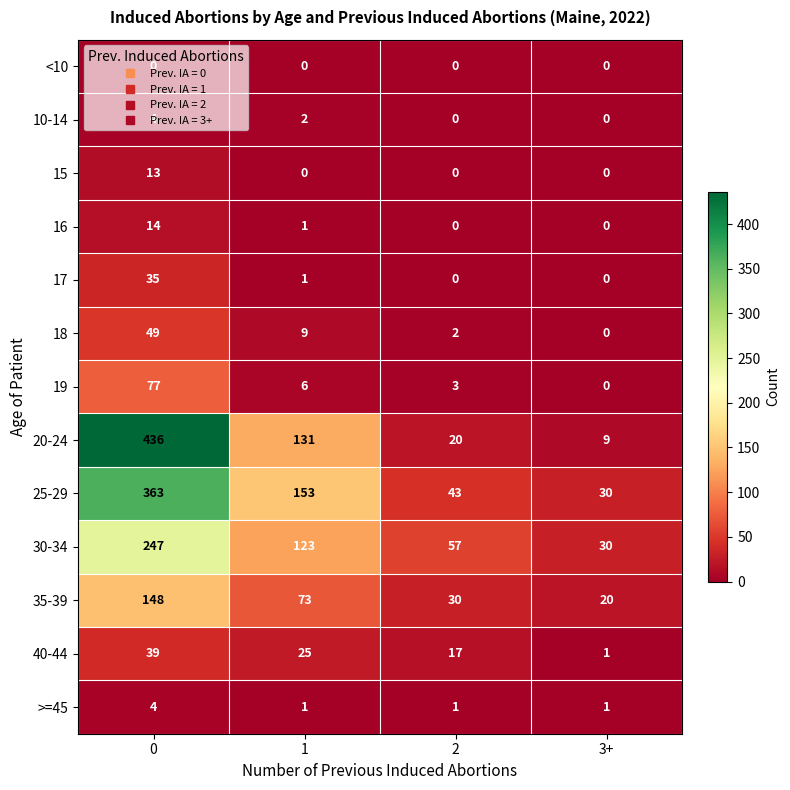

The 15 series shows 0 at 1. True or false?

True